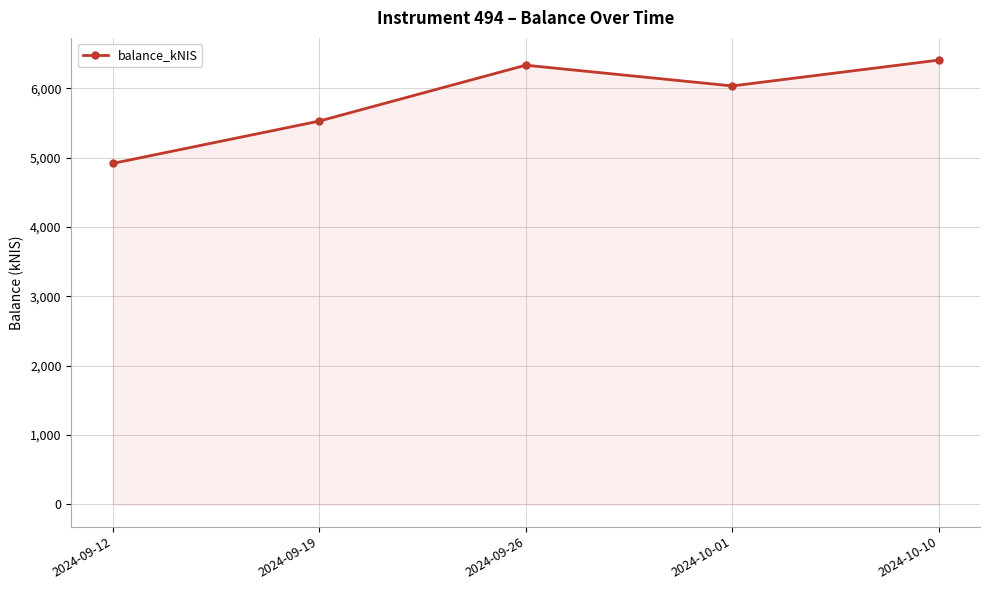

What is the value of the 4th point from the left?

6036.3